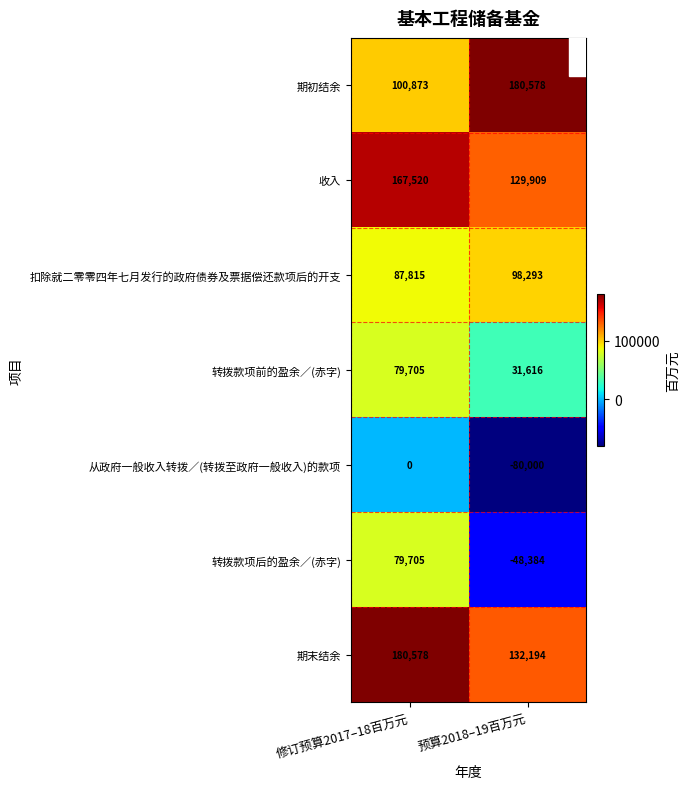

How many series are shown in this chart?

7